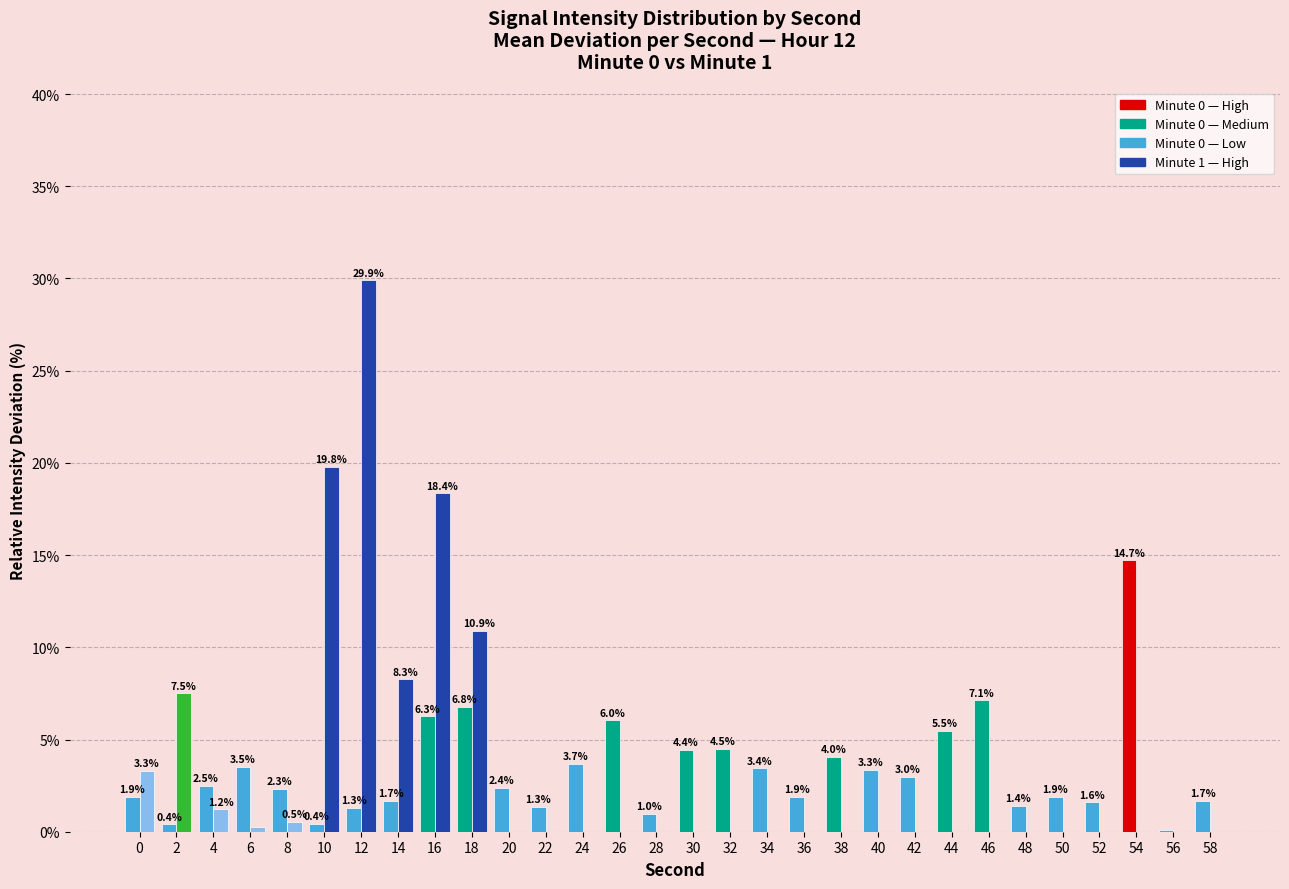

How many data points does each series have?

30